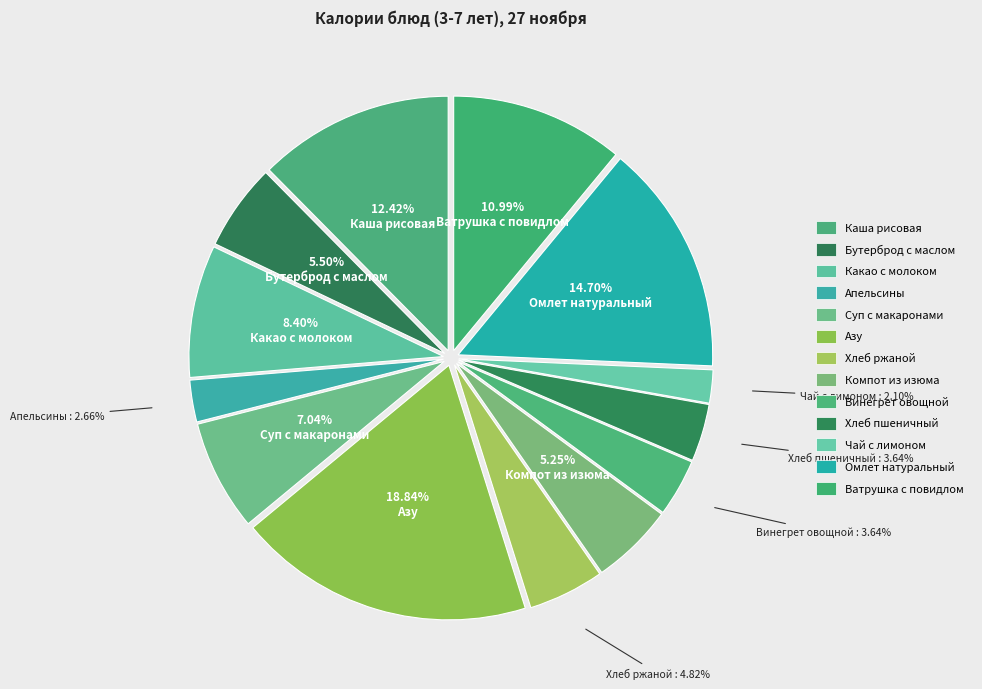

Is Омлет натуральный the majority of the pie?

No